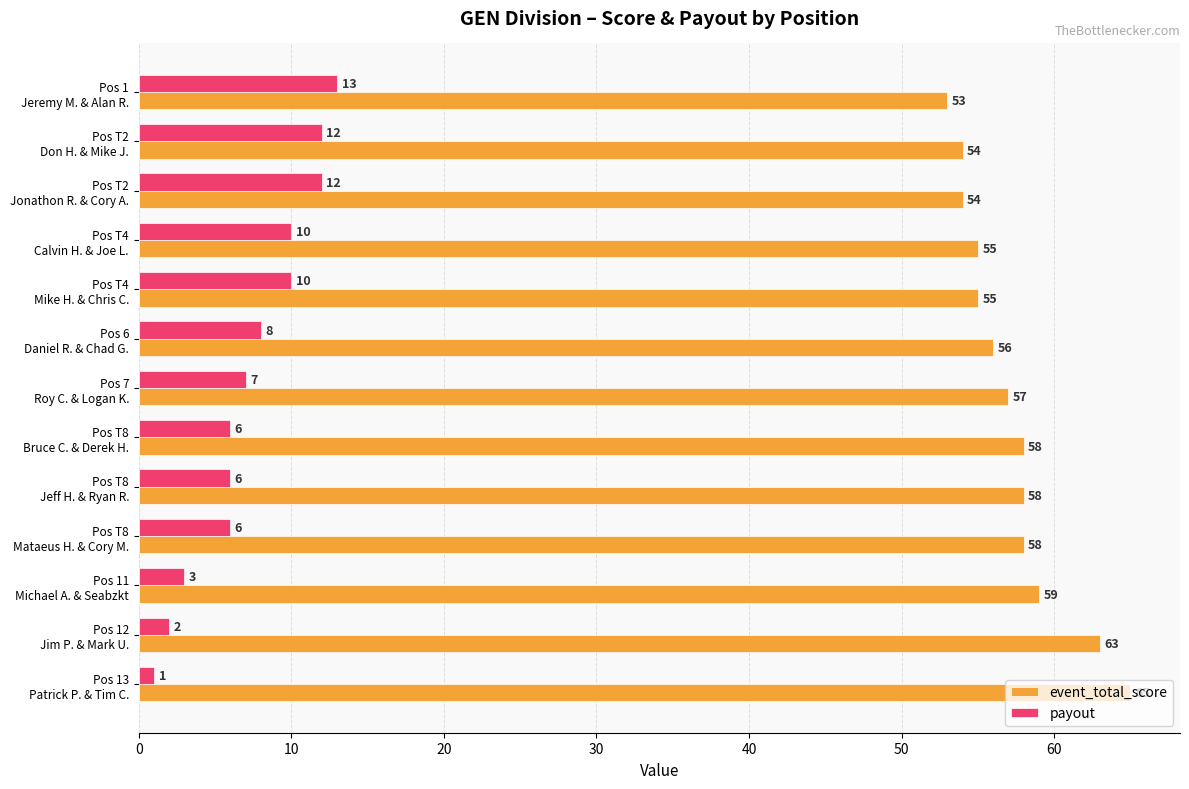

Rank the series by their maximum value, from highest to lowest.

event_total_score, payout